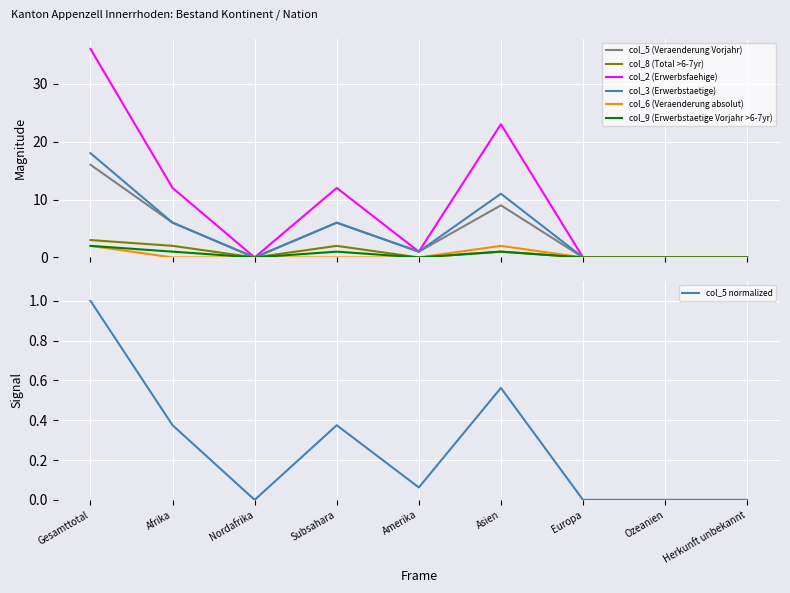

What are all the series names shown in the legend?

col_5 (Veraenderung Vorjahr), col_8 (Total >6-7yr), col_2 (Erwerbsfaehige), col_3 (Erwerbstaetige), col_6 (Veraenderung absolut), col_9 (Erwerbstaetige Vorjahr >6-7yr)